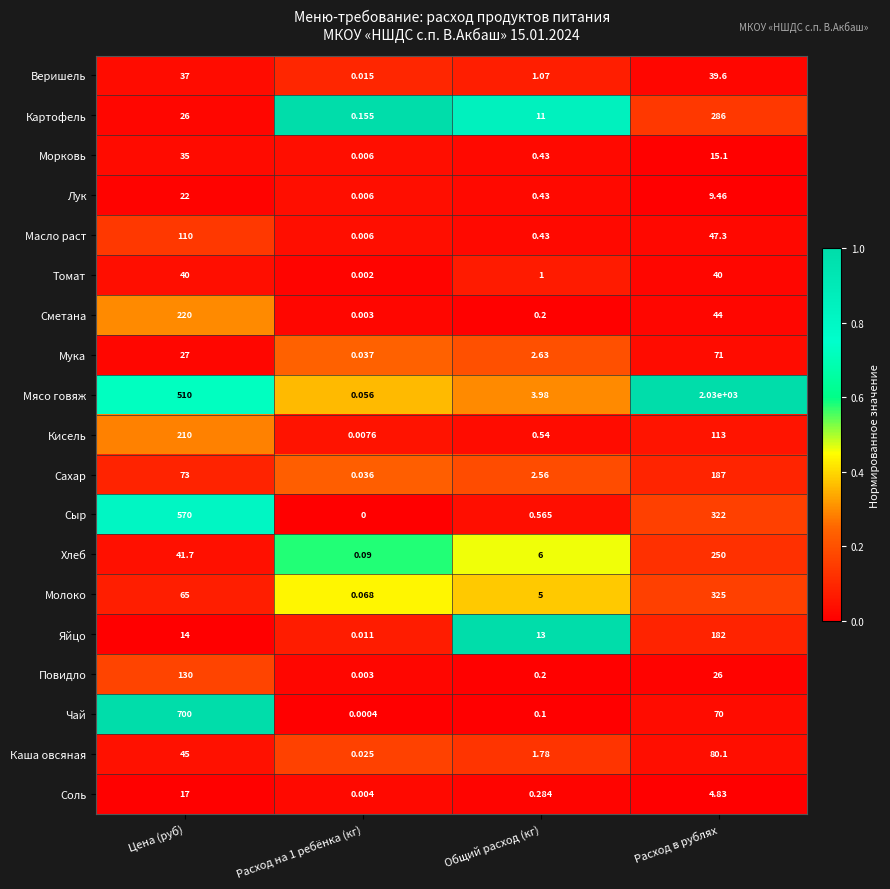

Between Расход на 1 ребёнка (кг) and Расход в рублях, which series saw the biggest shift?

Мясо говяж